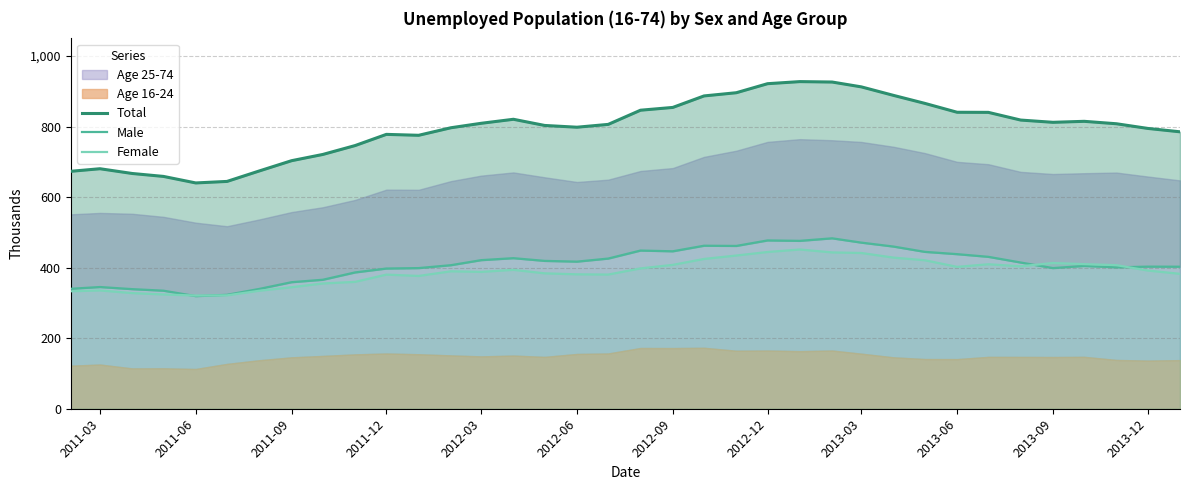

The Male series shows 774.8 at 18. True or false?

False